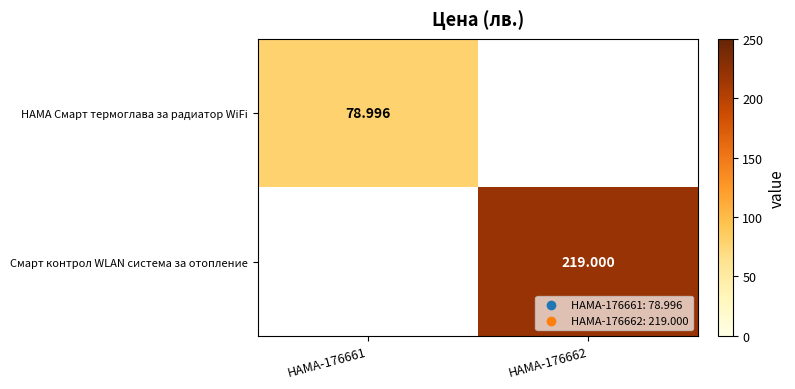

At which label is HAMA Смарт термоглава за радиатор WiFi closest to 78?

HAMA-176661